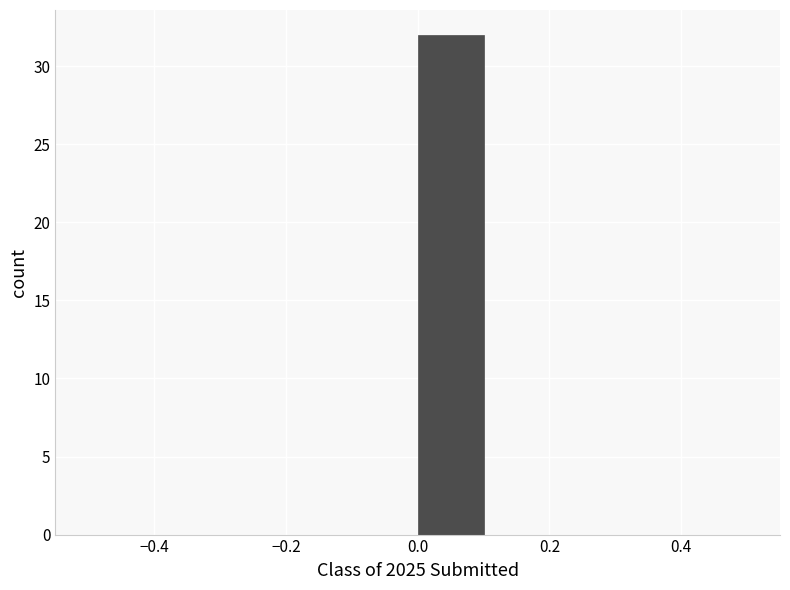

How tall is the bar that spans 0.0 to 0.1 on the x-axis? The values are not printed on the chart, so give them approximately, as read against the axis.

32